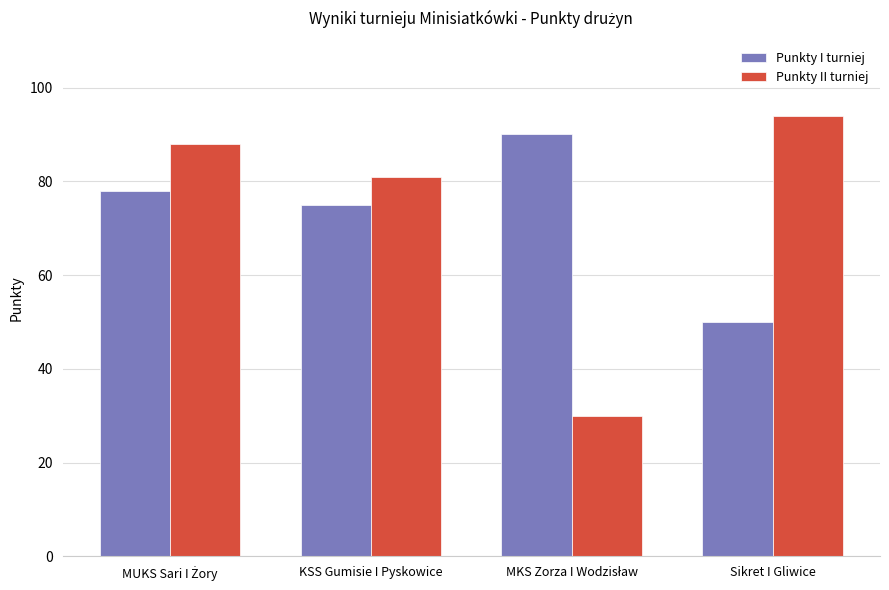

Which series has the largest range (max minus min)?

Punkty II turniej